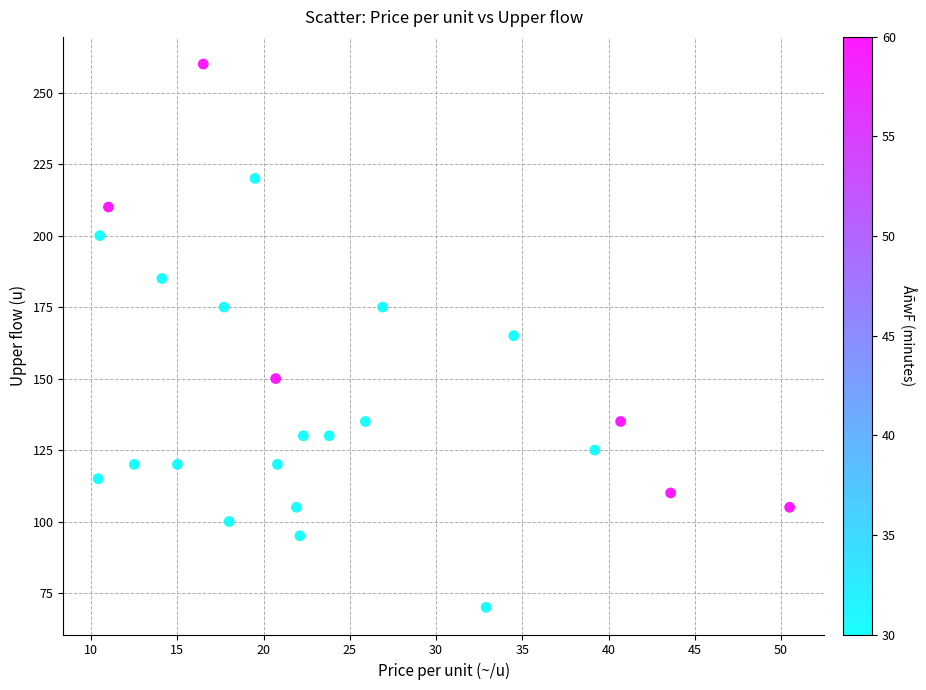

What is the range of Y values (max minus min)?

190